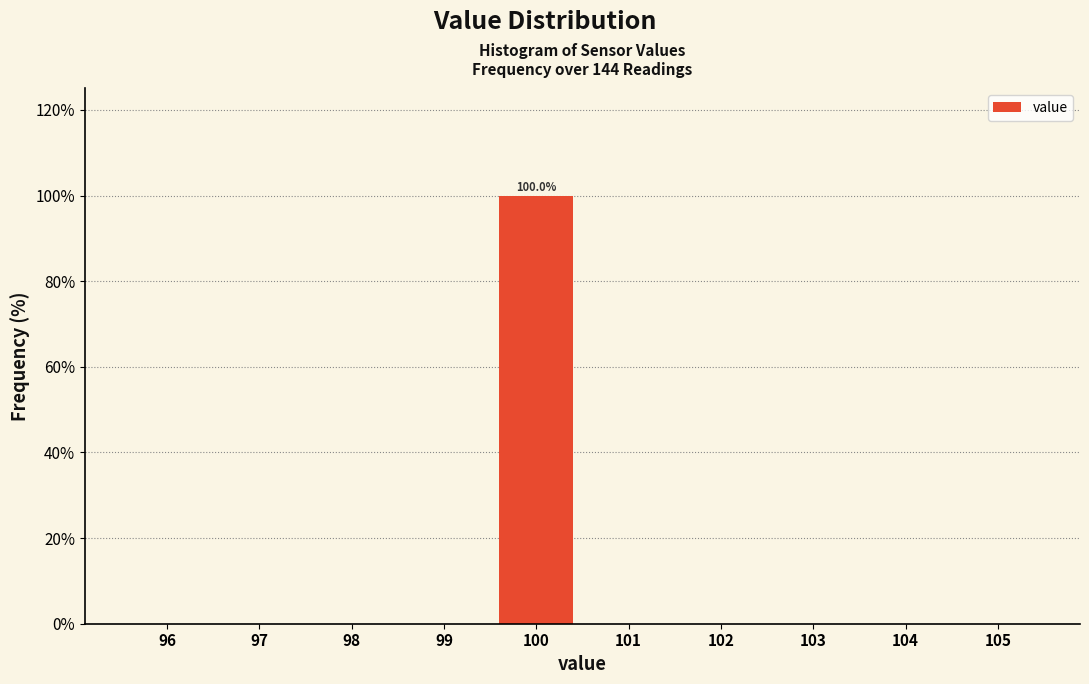

Which range on the x-axis has the tallest bar?

99.5 to 100.5